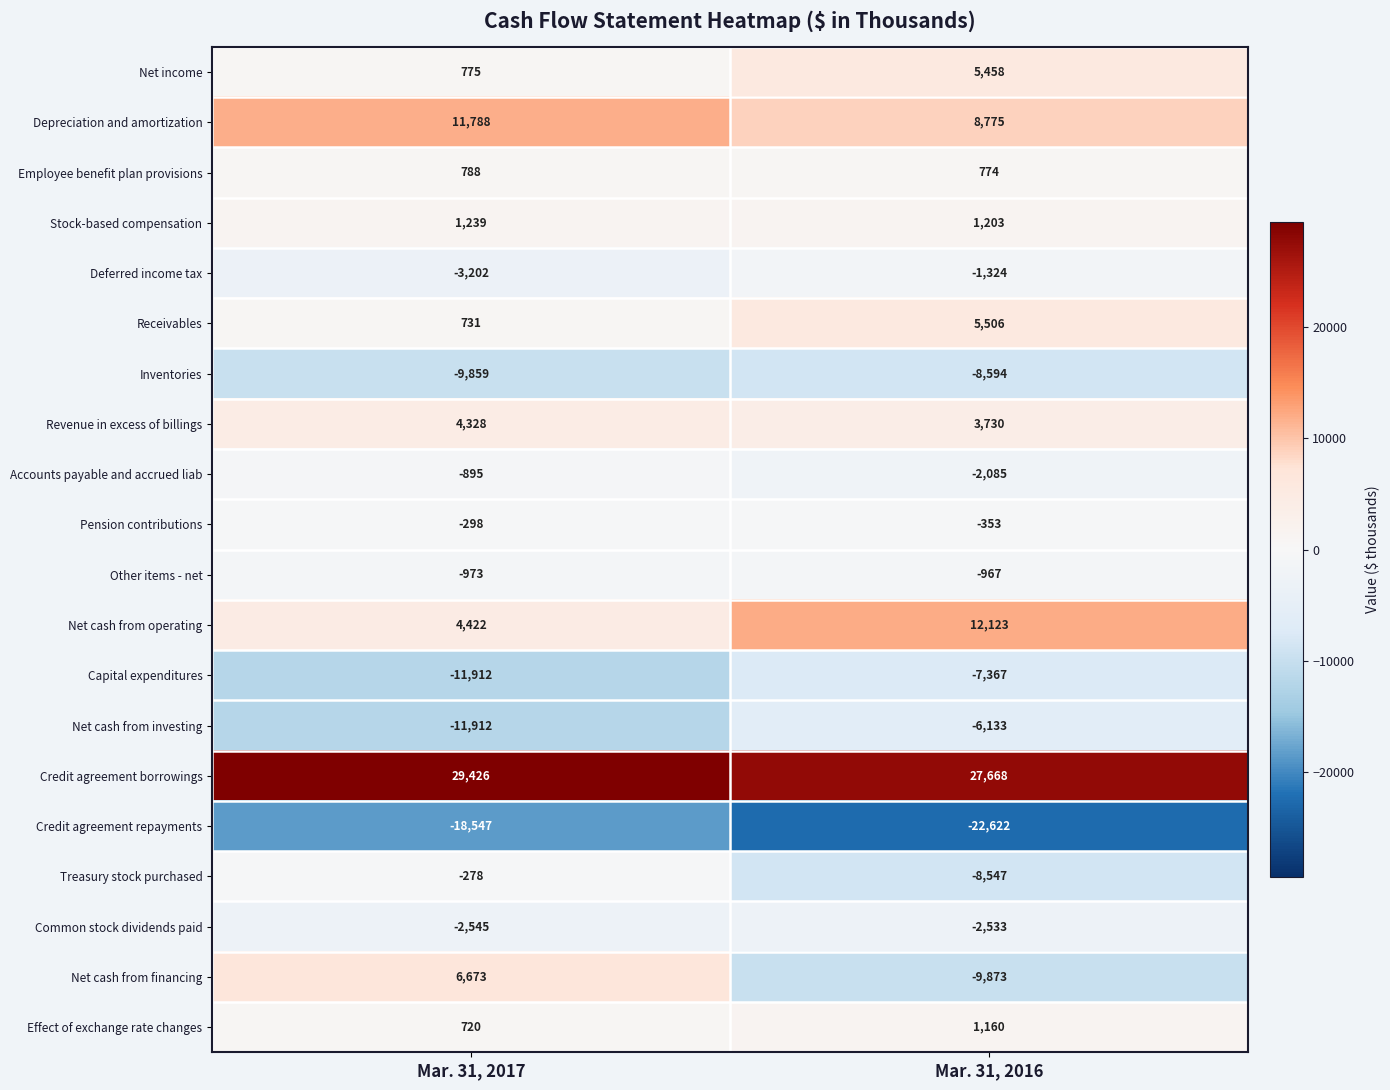

Read the Net income value at Mar. 31, 2017, to the nearest 100.

800